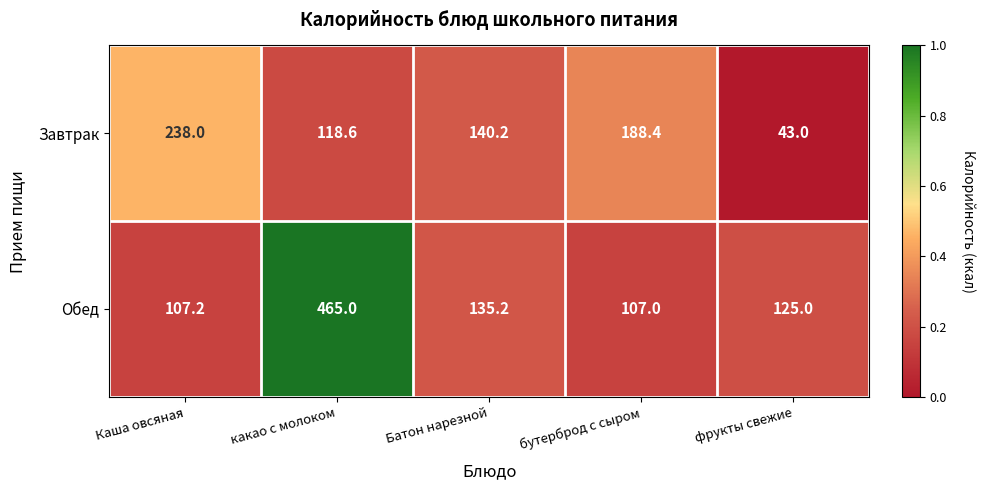

True or false: Завтрак has a value of 43.0 at фрукты свежие.

True